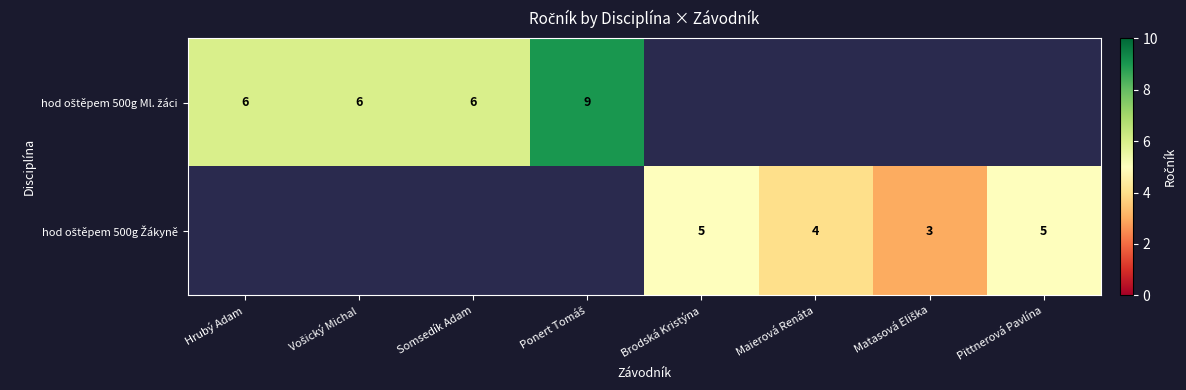

Where is hod oštěpem 500g Ml. žáci nearest to the value 7?

Hrubý Adam